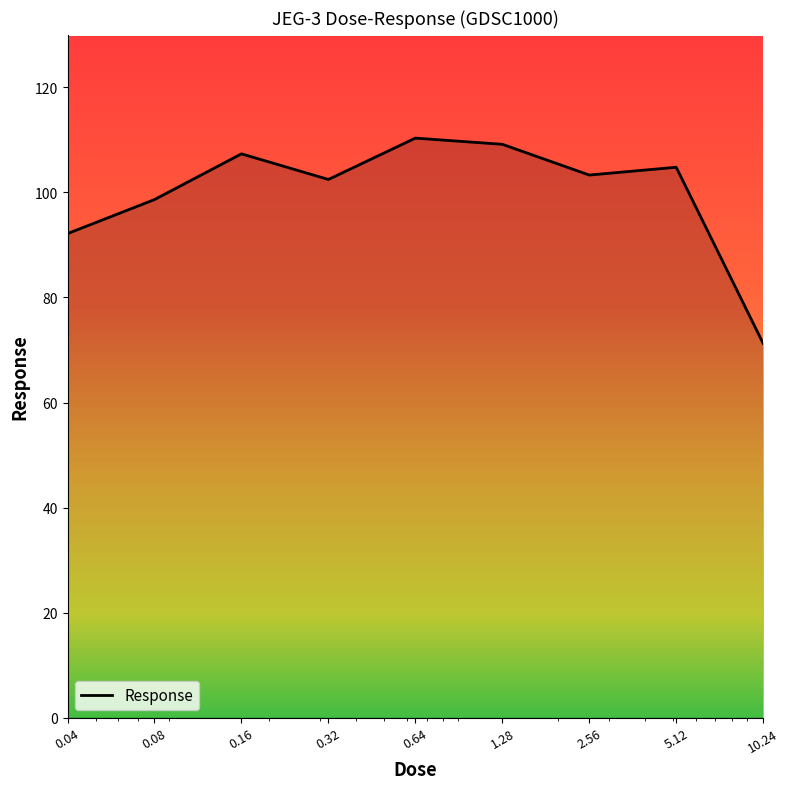

What is the greatest value displayed?

110.3